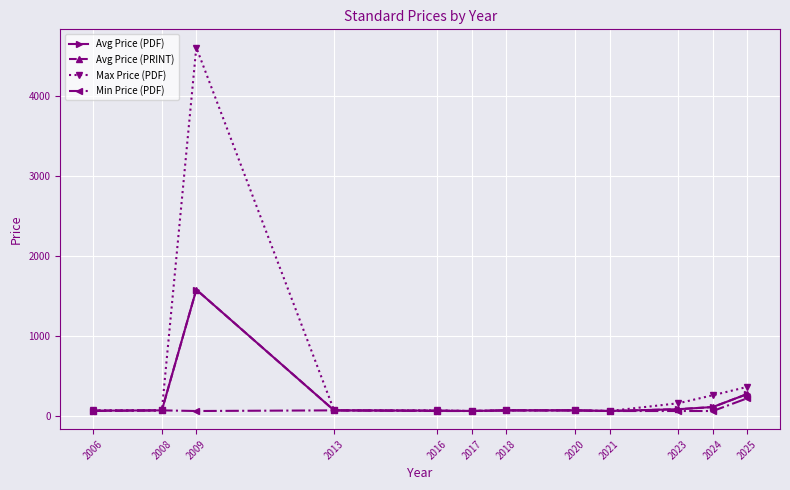

True or false: Min Price (PDF) has more than 0 points higher than both neighbors.

True